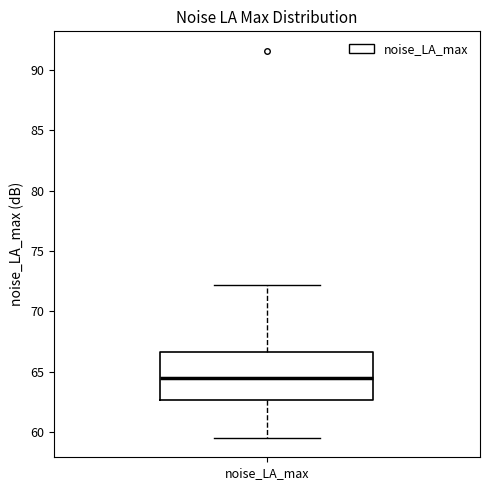

Transcribe this box plot: give where the median line is, the range the box spans, and where the two whiskers end, as read against the y-axis. The values are not printed on the chart, so give them approximately, as read against the axis.

median 64.5, box 62.5 to 66.5, whiskers 59.5 to 72.0